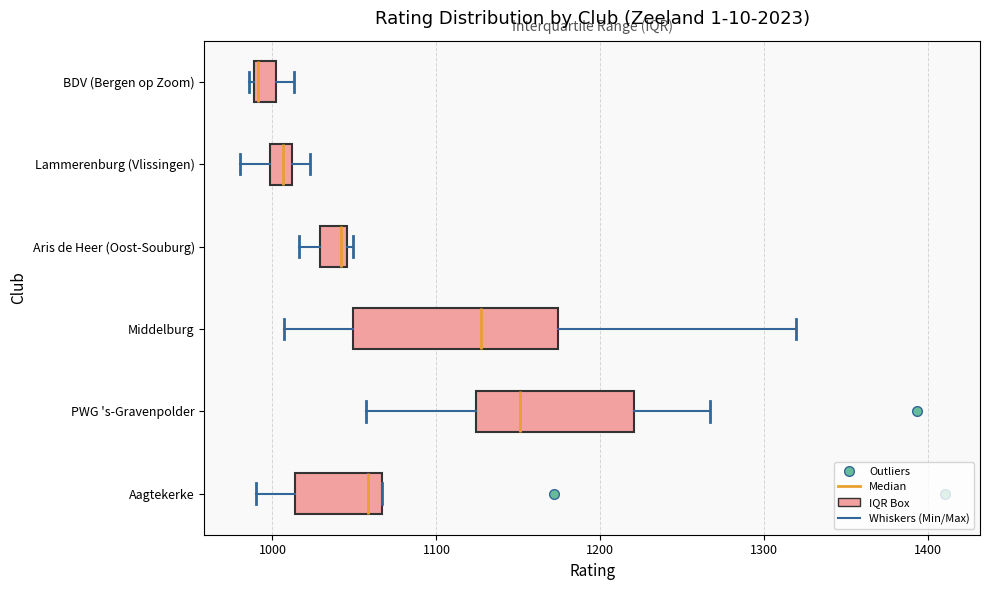

Which box's median line is the furthest to the left?

BDV (Bergen op Zoom)